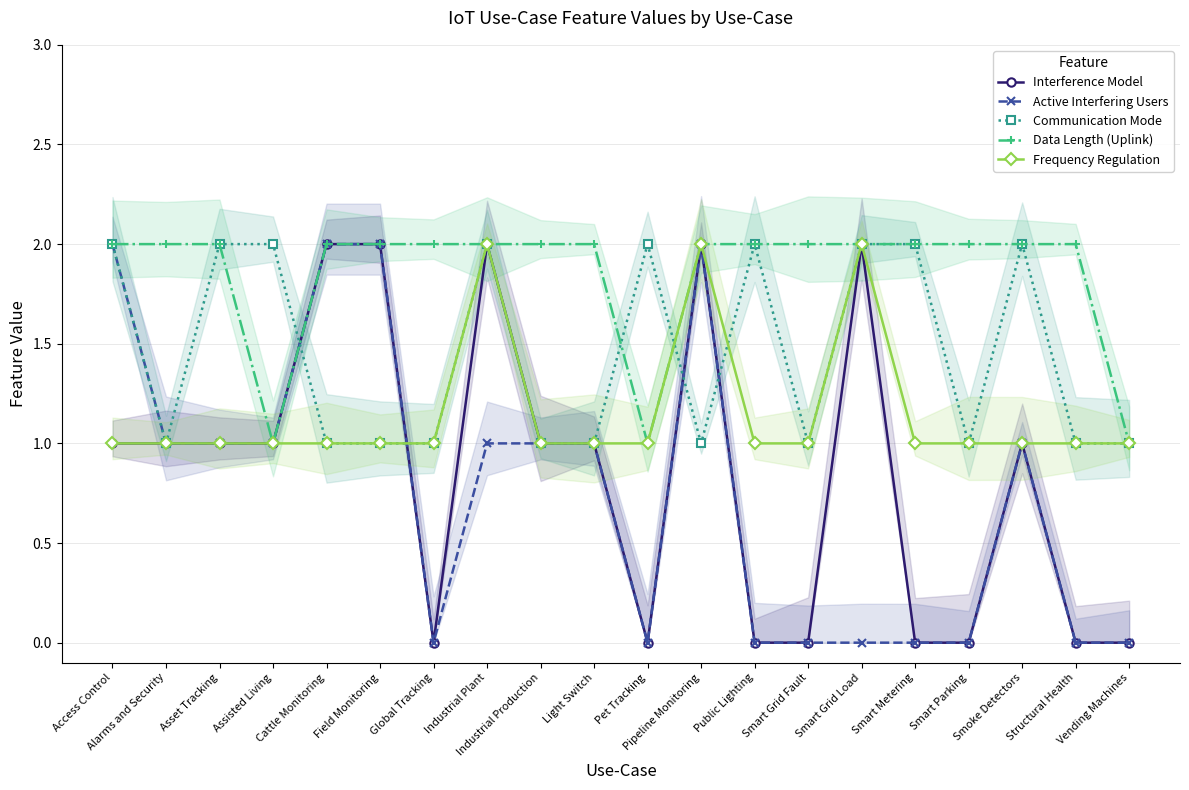

Count the Communication Mode values in the range 1 to 2.

20